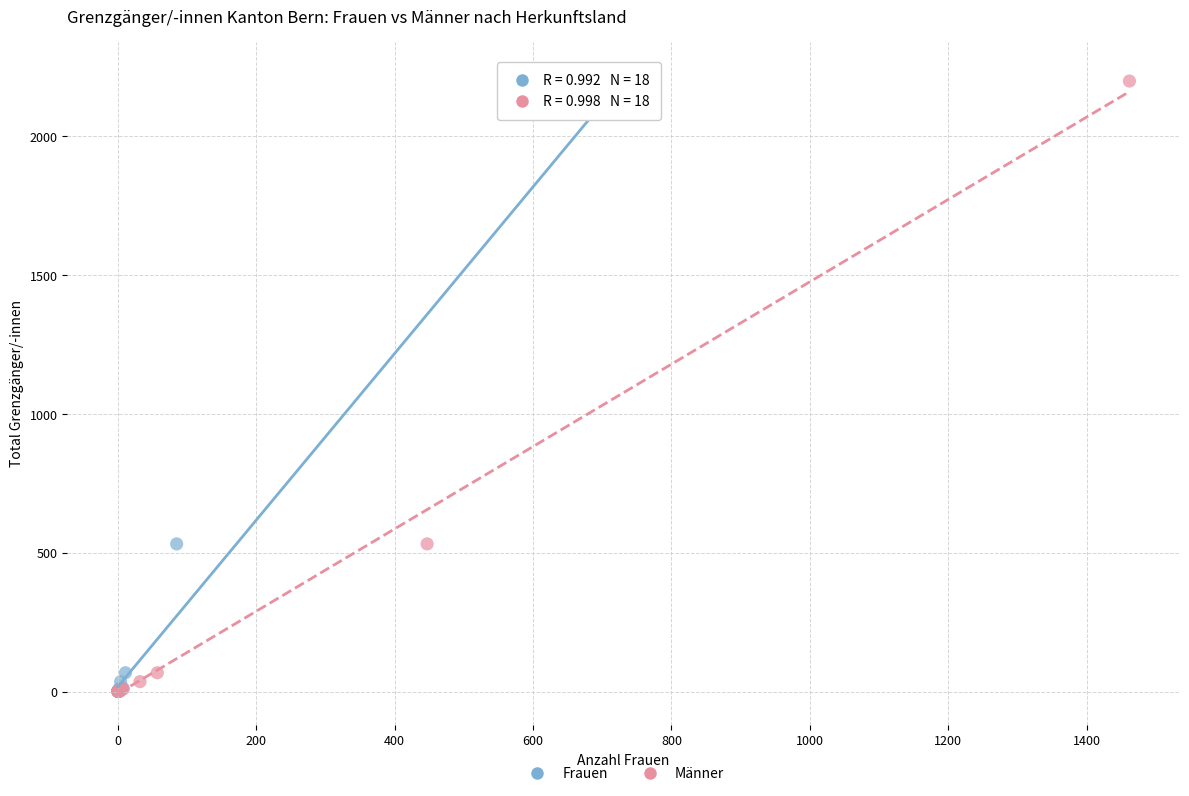

What are all the series names shown in the legend?

Frauen, Männer